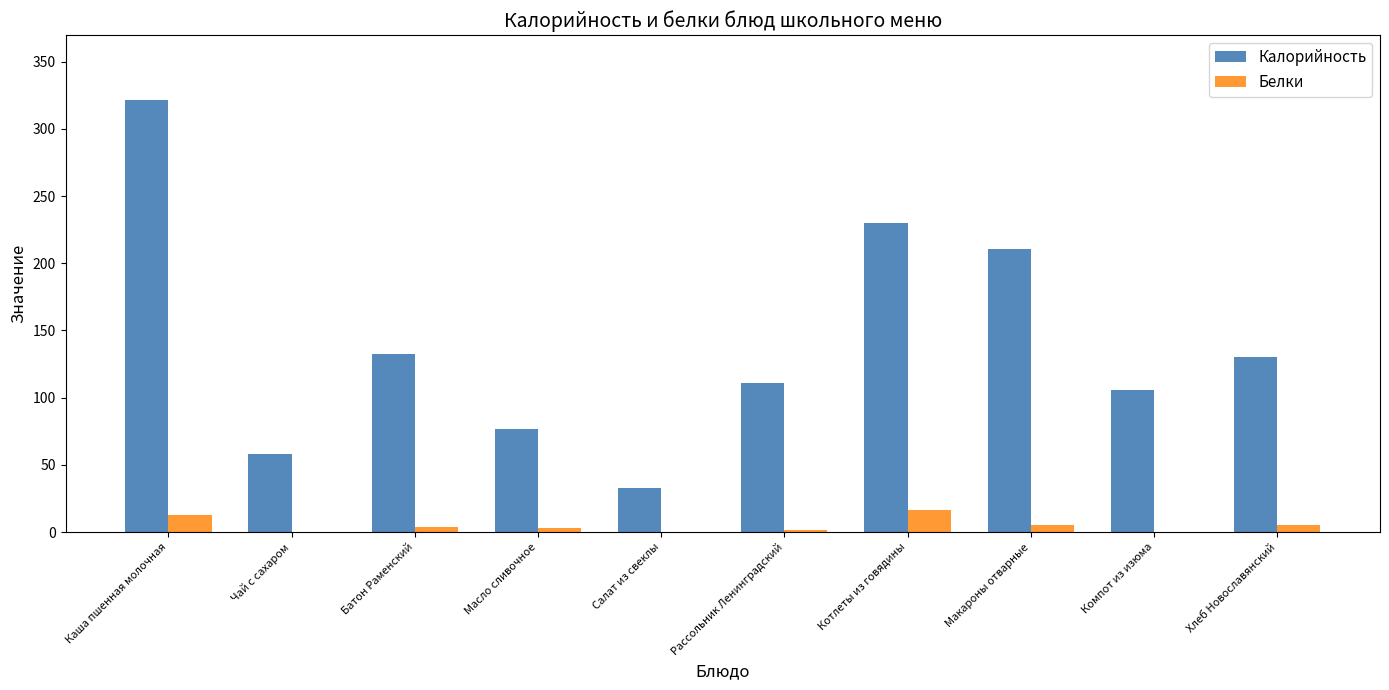

What is the highest value of the Калорийность series?

321.4